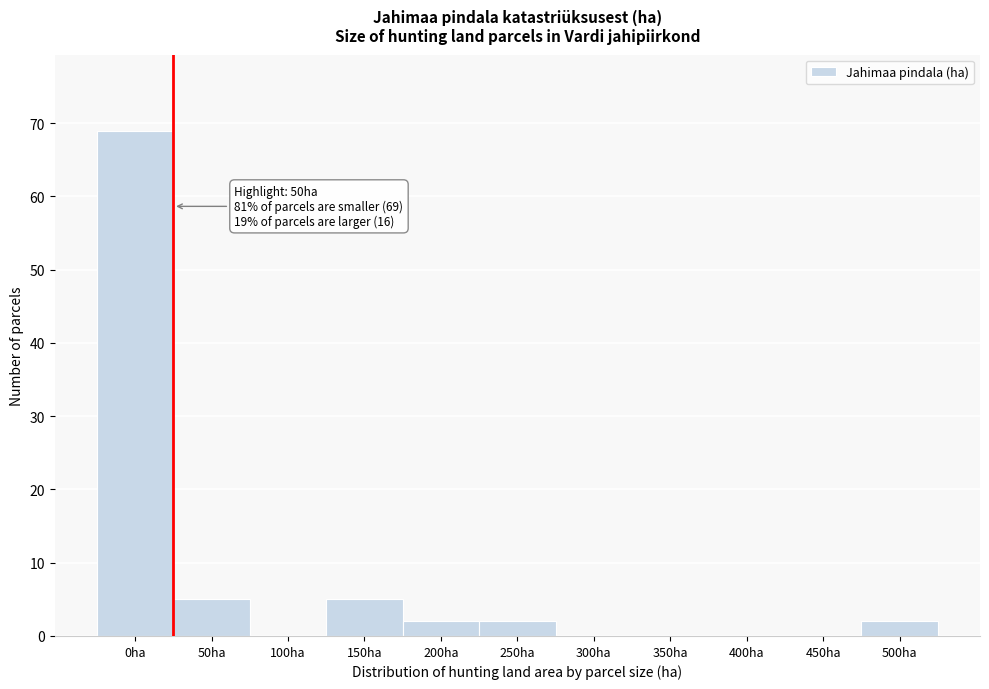

Reading left to right, transcribe all the data shown in this chart.

0ha=69	50ha=5	100ha=0	150ha=5	200ha=2	250ha=2	300ha=0	350ha=0	400ha=0	450ha=0	500ha=2